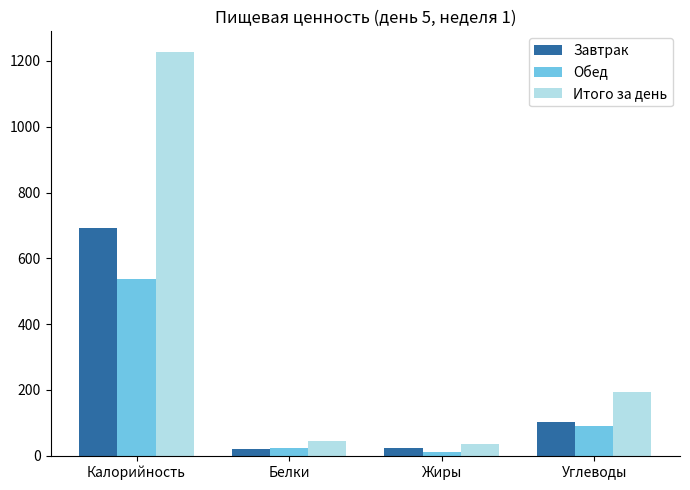

Is the value of Завтрак at Жиры greater than the value of Итого за день at Калорийность?

No